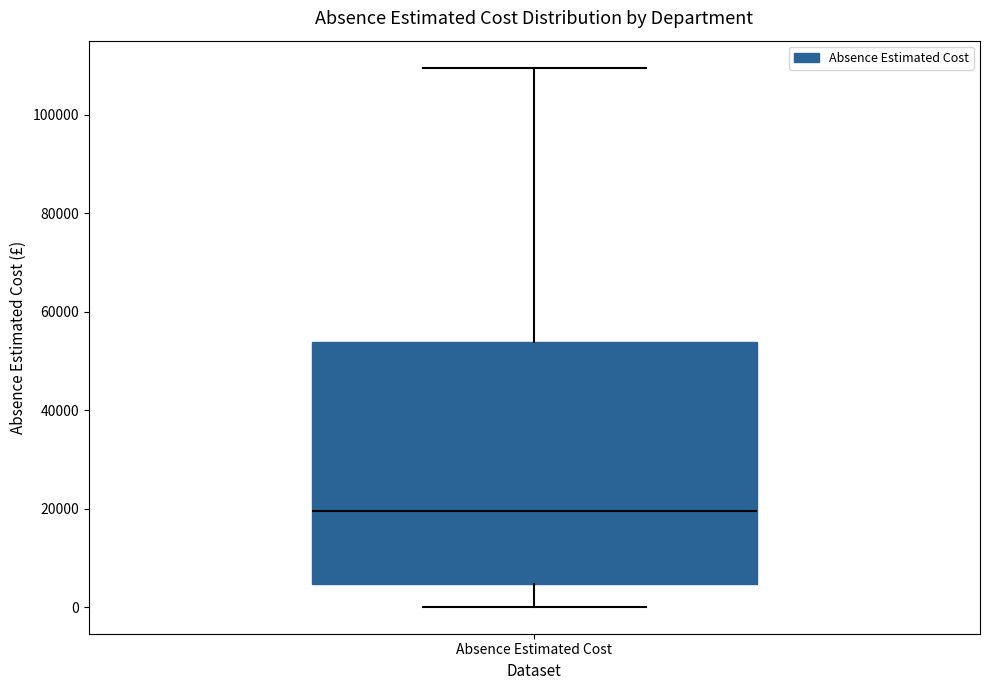

Where does the median line of the box for Absence Estimated Cost sit on the y-axis? The values are not printed on the chart, so give them approximately, as read against the axis.

20000